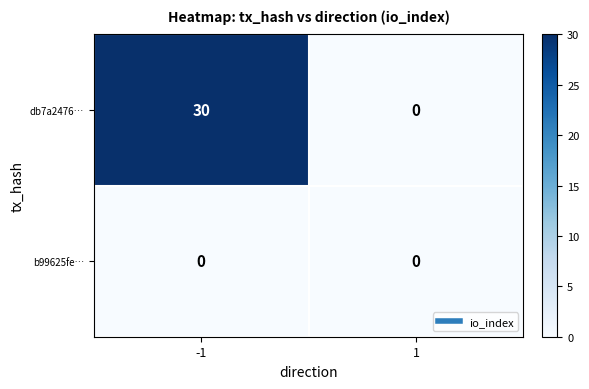

What is the greatest value displayed?

30